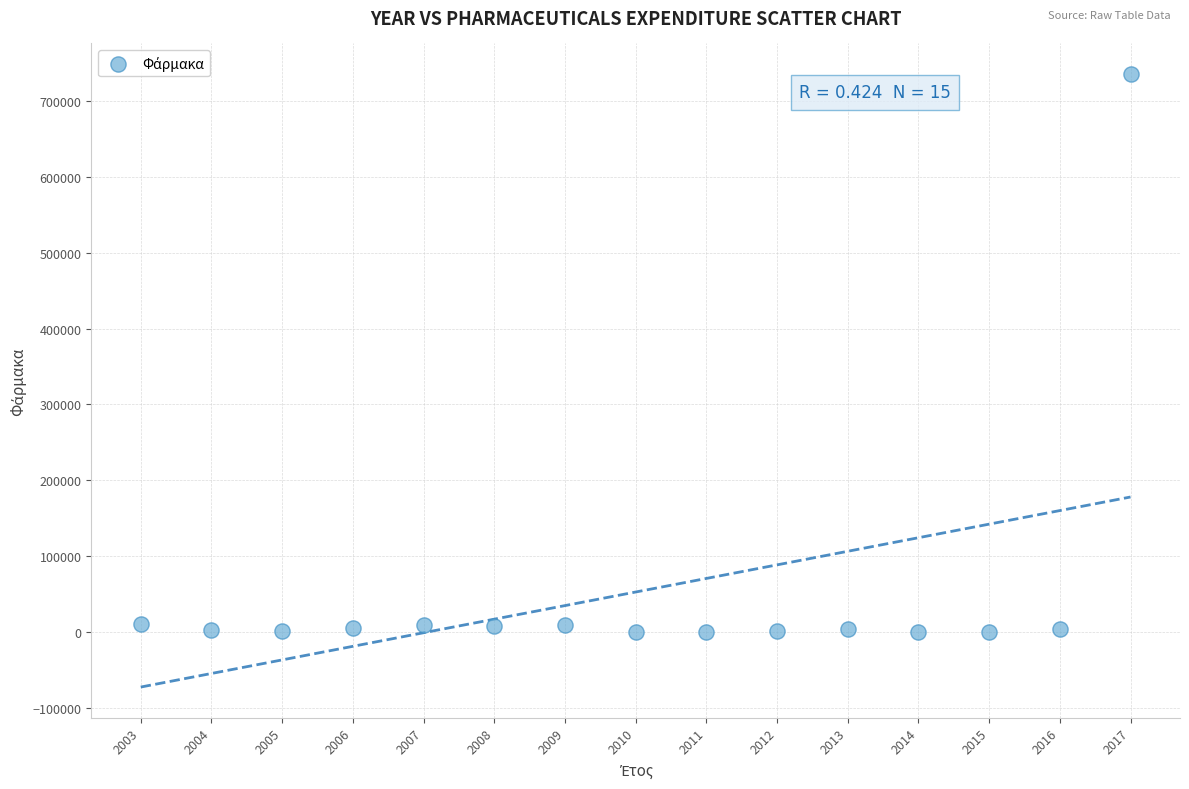

What is the range of X values (max minus min)?

14.0